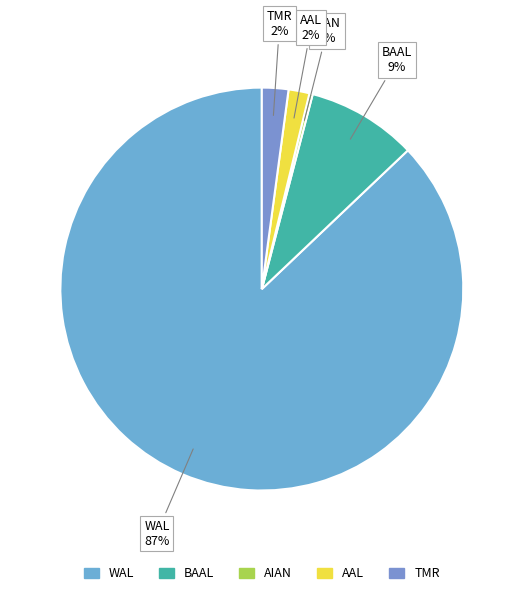

Is the sum of BAAL and TMR greater than half?

No